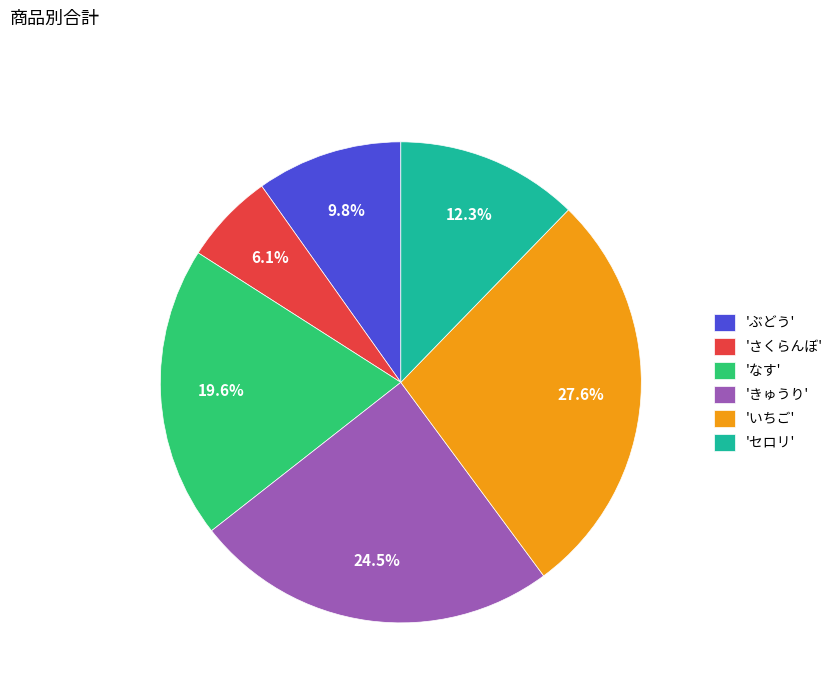

Is there any slice that represents more than half of the pie?

No